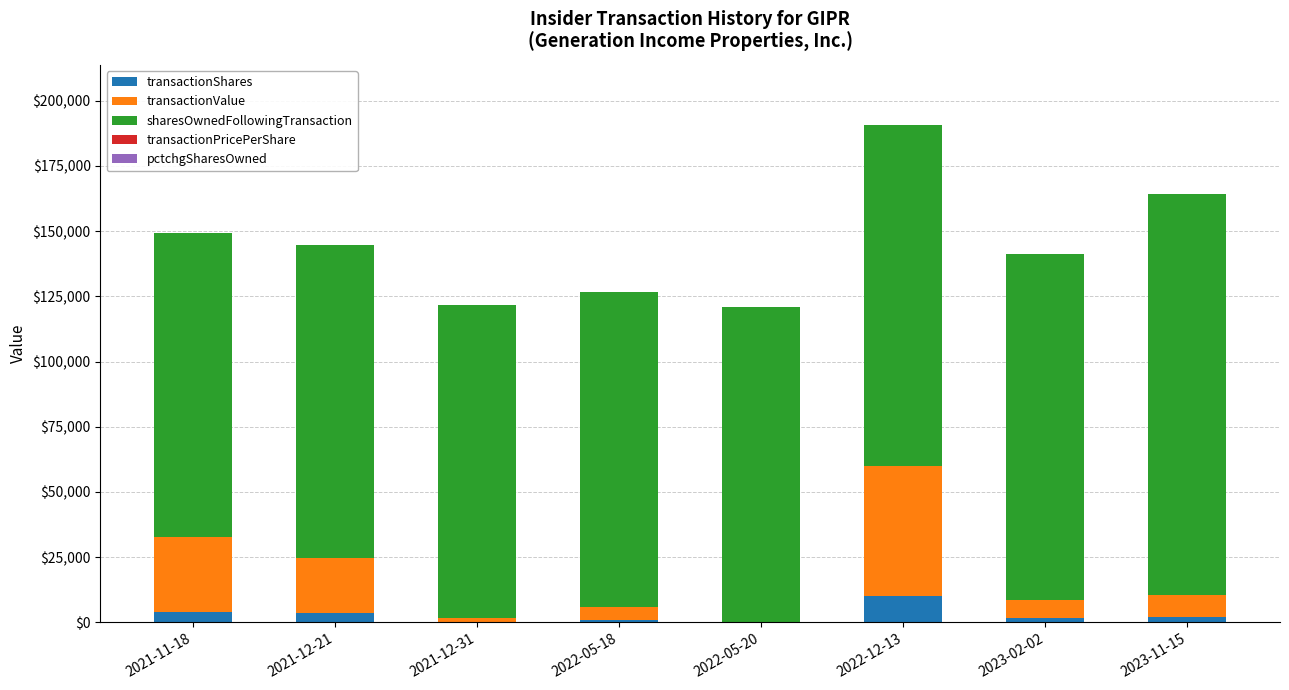

At which category is the sum across all series the highest?

2022-12-13